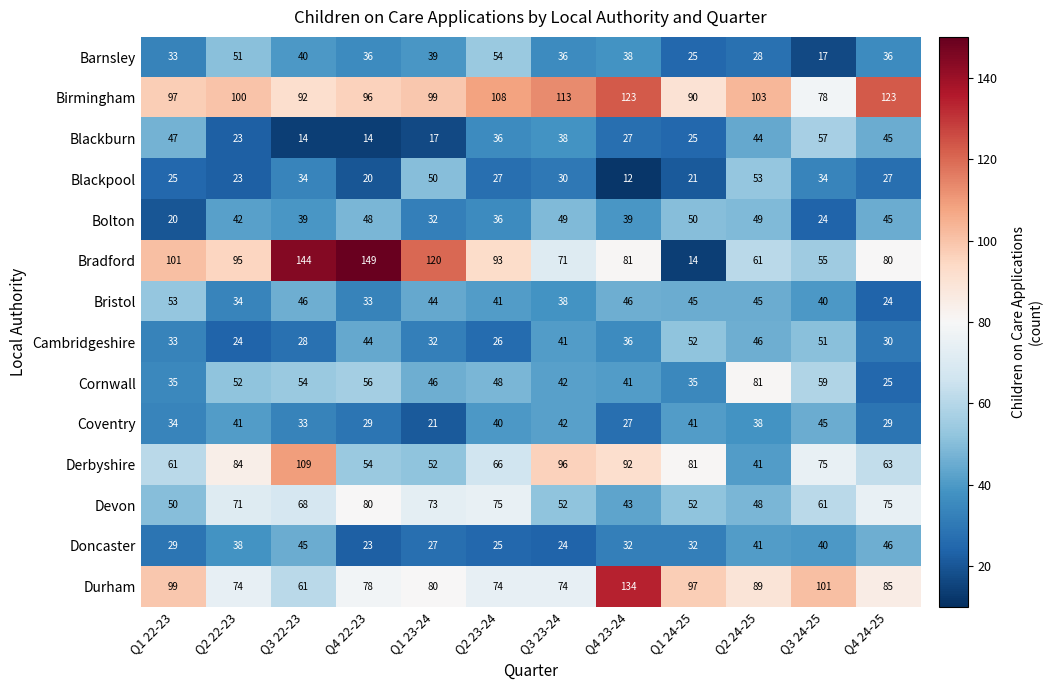

At which category is the sum across all series the highest?

Q3 22-23